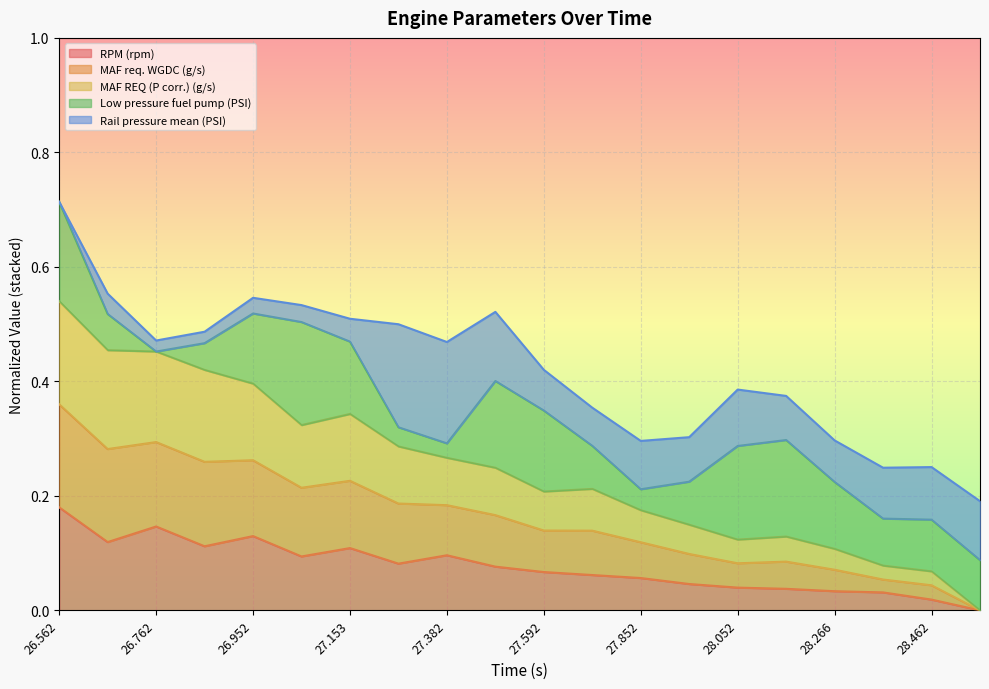

Which series has the widest spread of values?

MAF req. WGDC (g/s)